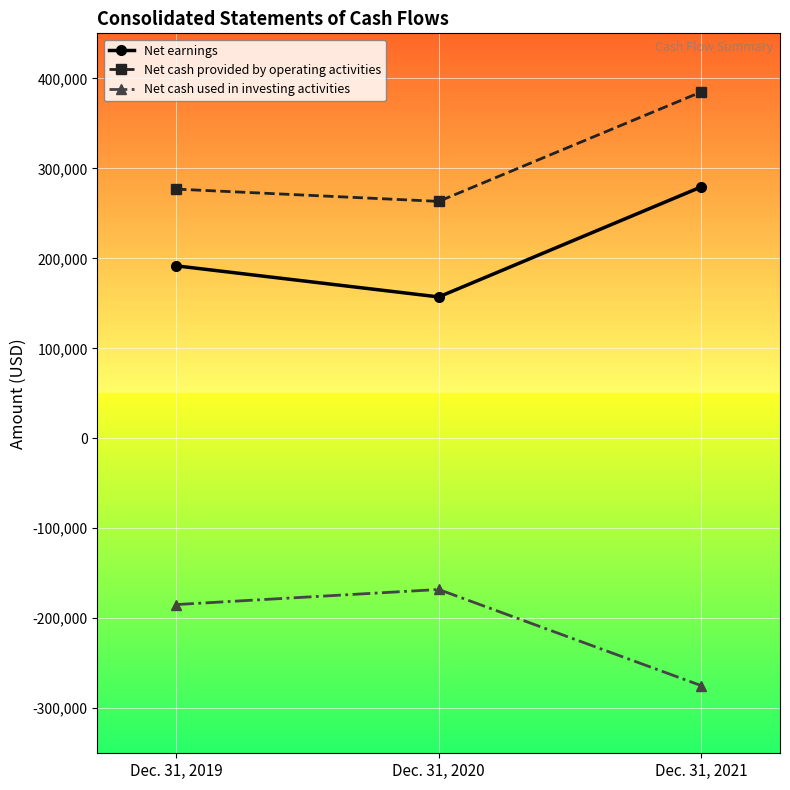

Rank the series at Dec. 31, 2021 from highest to lowest value.

Net cash provided by operating activities, Net earnings, Net cash used in investing activities